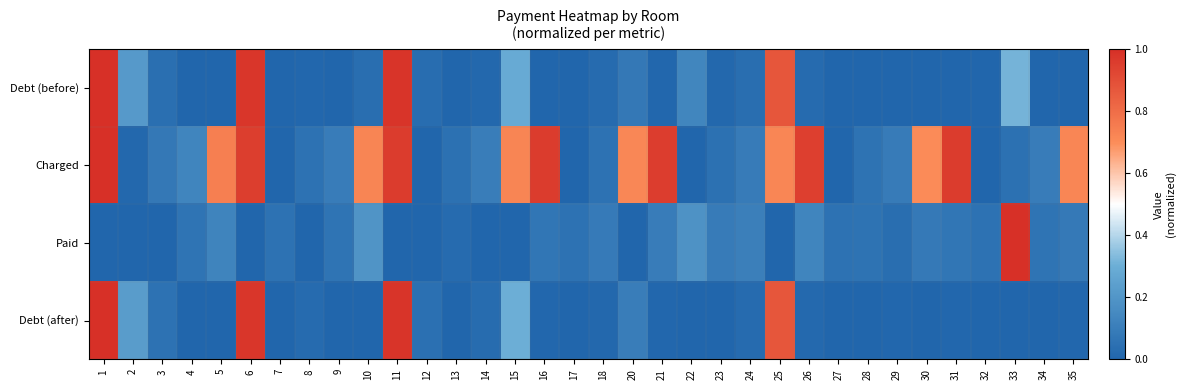

Rank the series at 2 from lowest to highest value.

Paid, Charged, Debt (before), Debt (after)